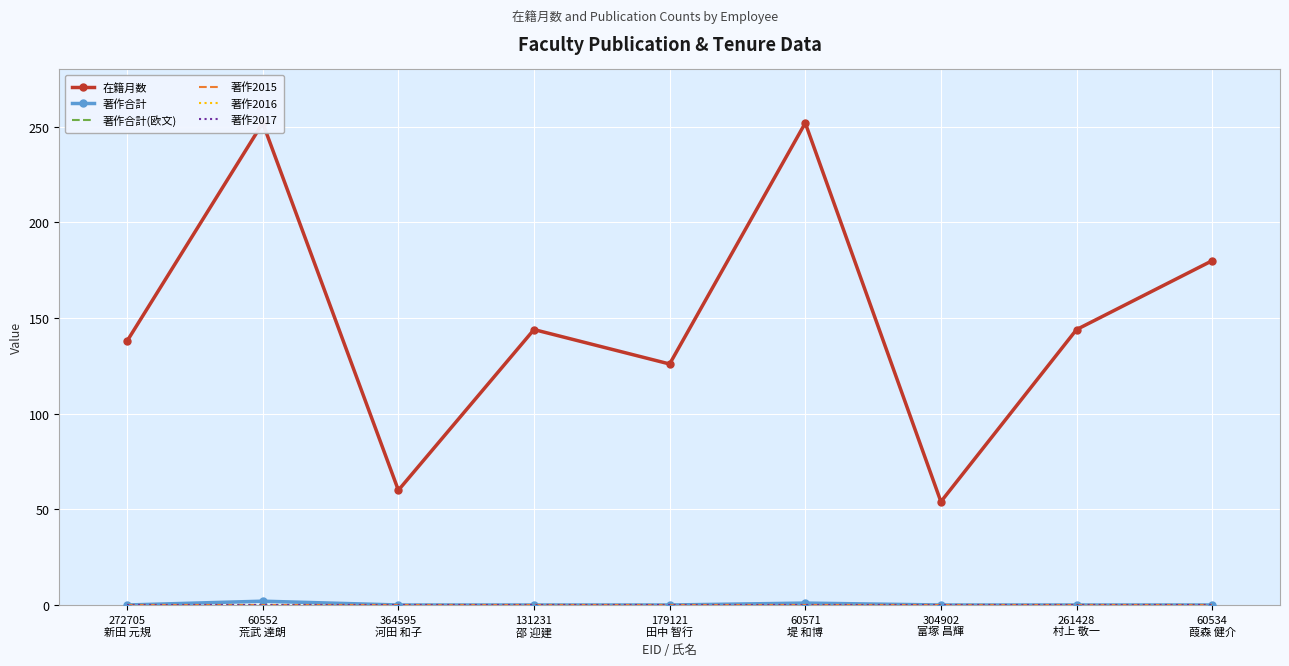

Rank the categories by 在籍月数 value from highest to lowest.

60552
荒武 達朗, 60571
堤 和博, 60534
葭森 健介, 131231
邵 迎建, 261428
村上 敬一, 272705
新田 元規, 179121
田中 智行, 364595
河田 和子, 304902
富塚 昌輝